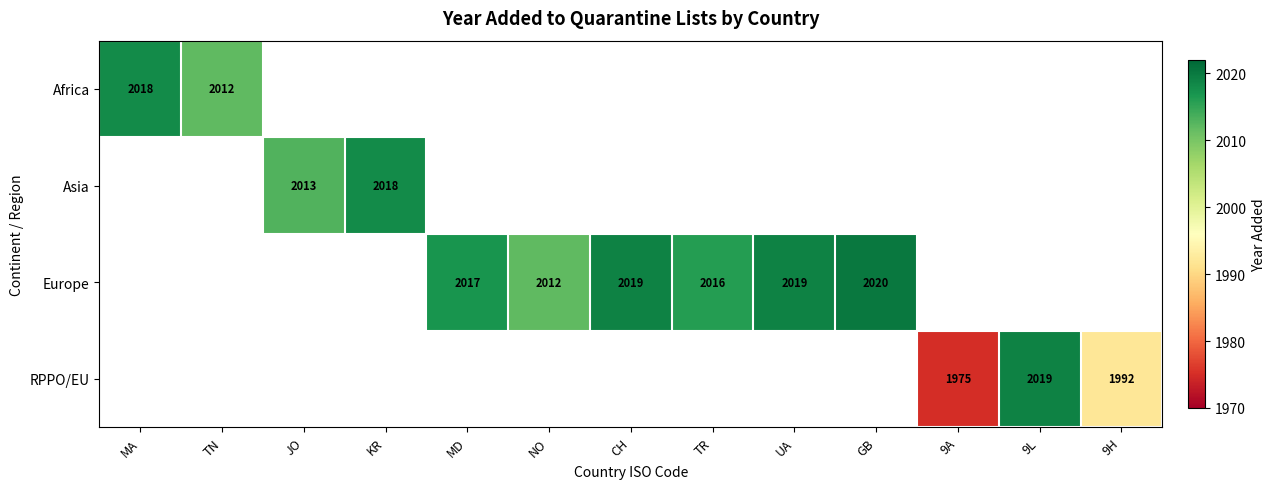

Is it true that Asia equals 2013 at JO?

True